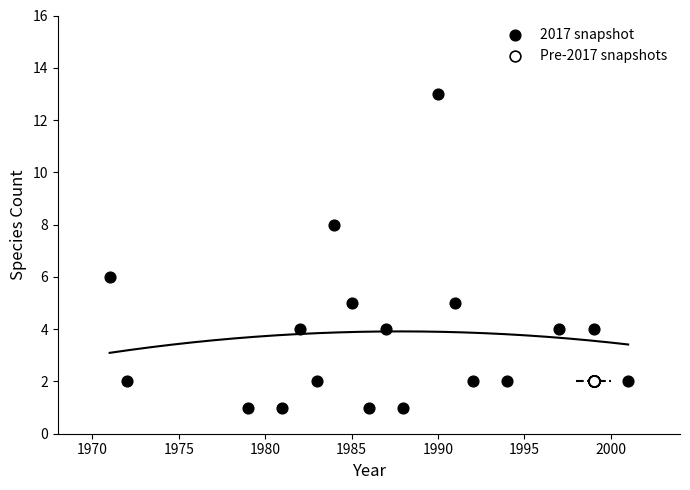

Which series contains the lowest Y value?

2017 snapshot